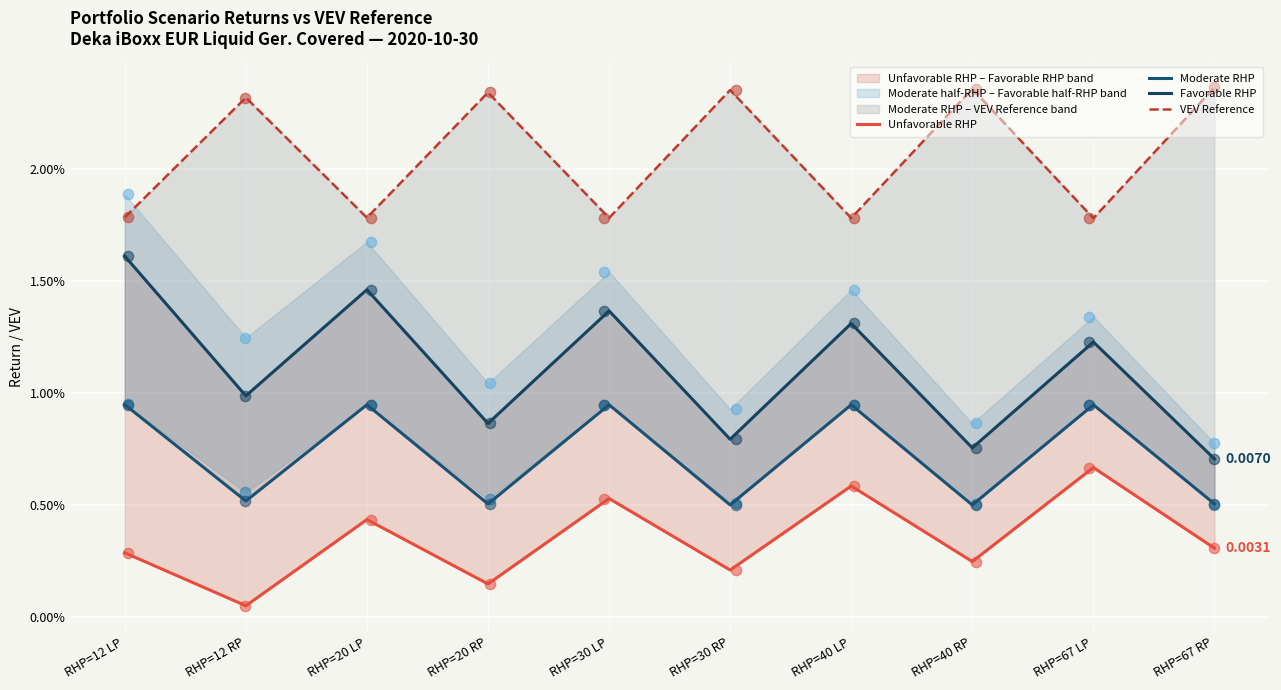

Which series contains the highest Y value?

VEV Reference